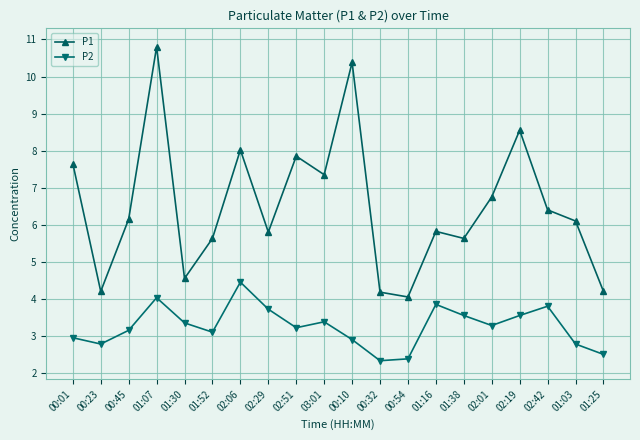

What is the minimum value shown in the chart?

2.3